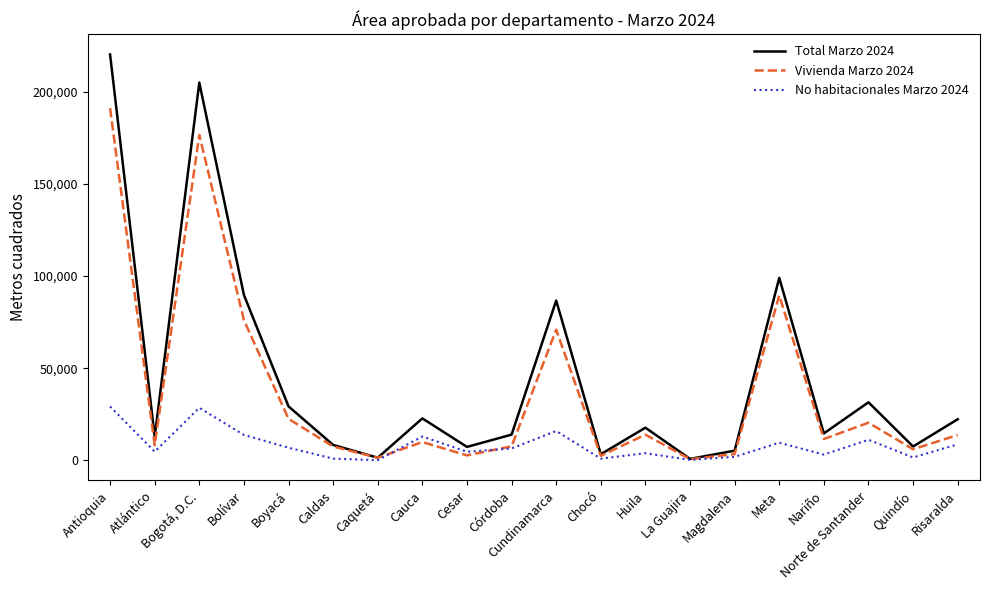

Is it true that Vivienda Marzo 2024 equals 57039 at Bogotá, D.C.?

False